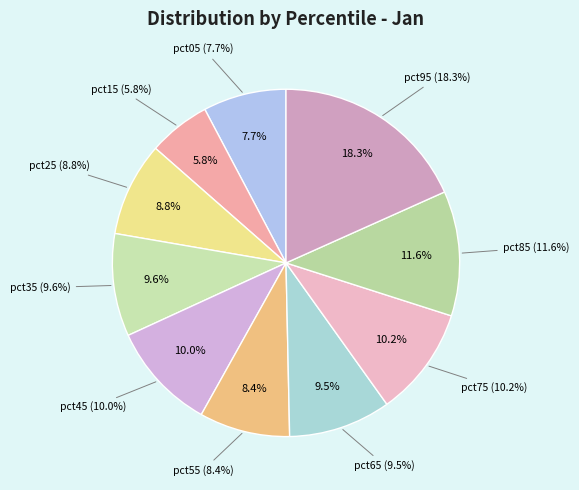

Which has a higher value, pct45 or pct95?

pct95